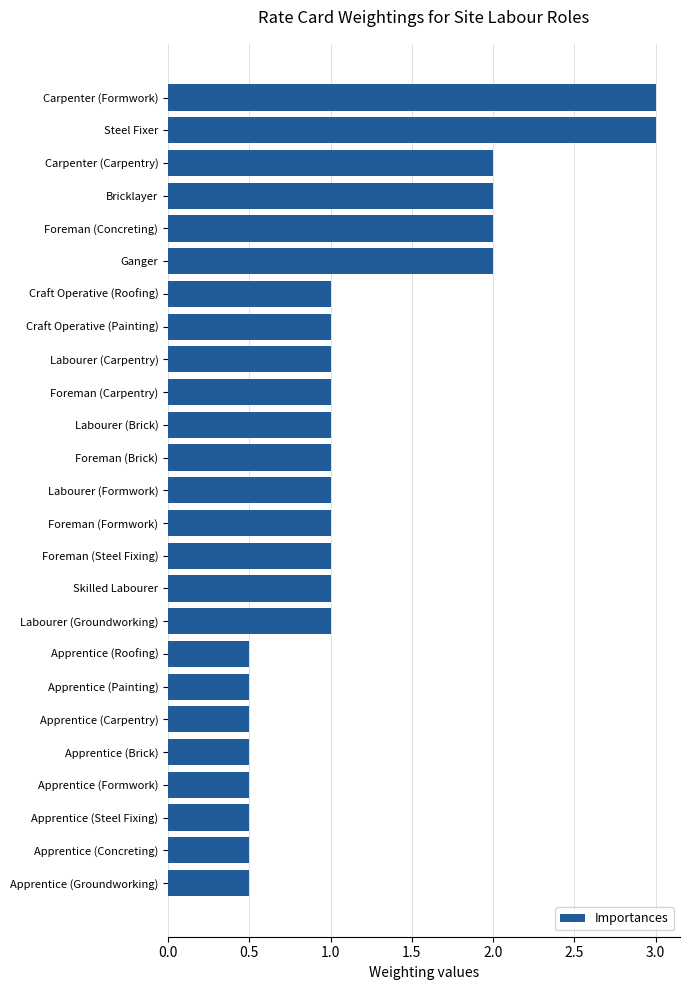

Between Labourer (Carpentry) and Apprentice (Formwork), which is larger?

Labourer (Carpentry)